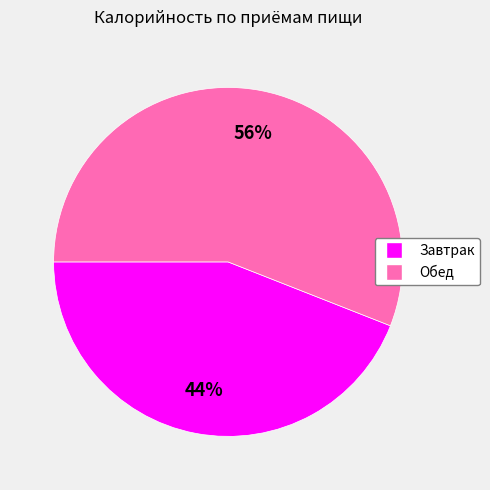

True or false: Обед accounts for 56% of the total.

True